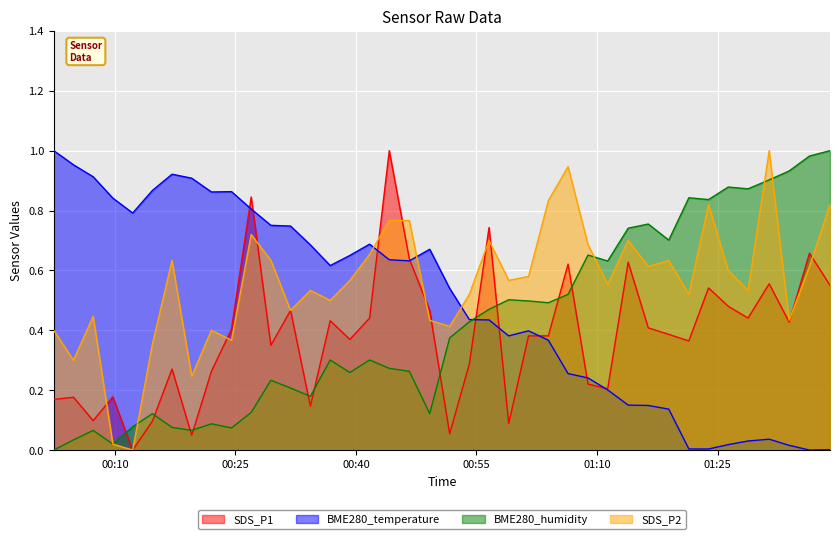

Does the chart display data point markers on the line(s)?

No